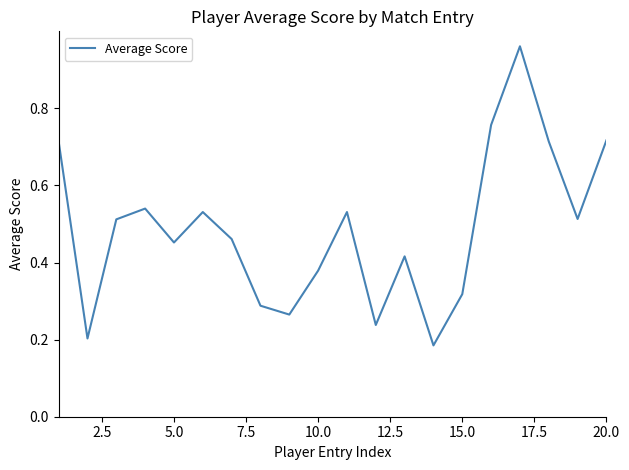

Is this an area chart (filled region under the line)?

No